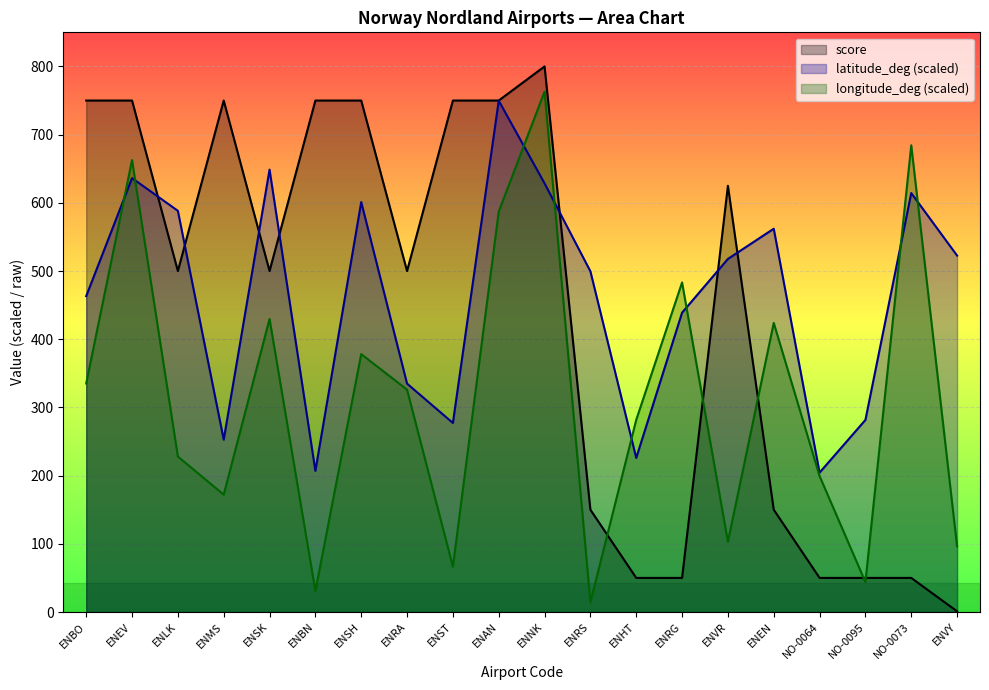

Where is longitude_deg nearest to the value 388?

ENSH